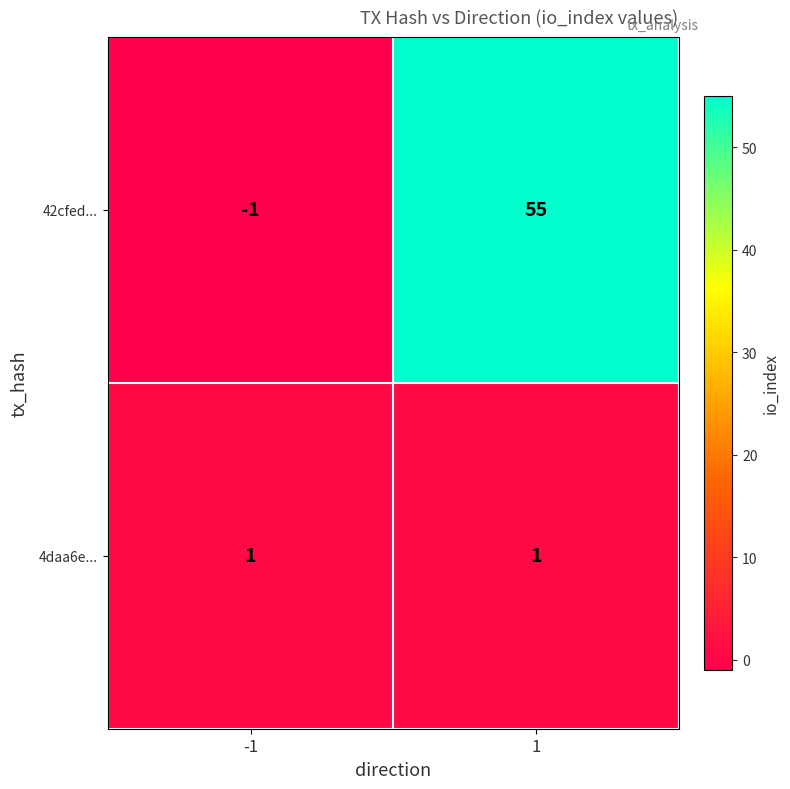

Which series has the largest total across all categories?

42cfed...